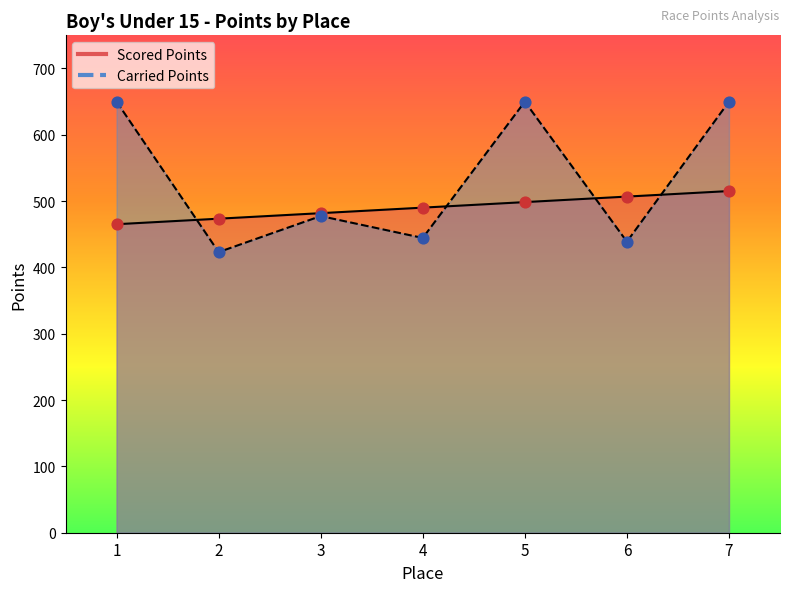

What is the total value across all series at 5?

1148.5